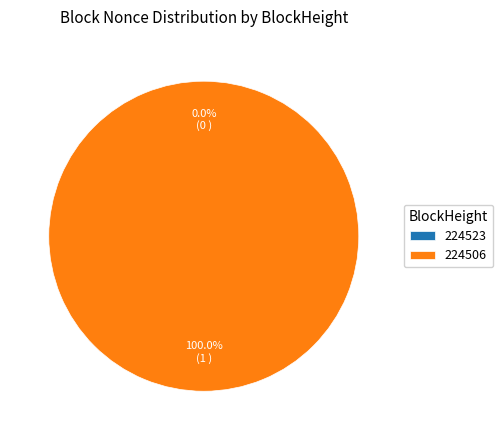

What percentage do 224523 and 224506 together represent?

100.0%